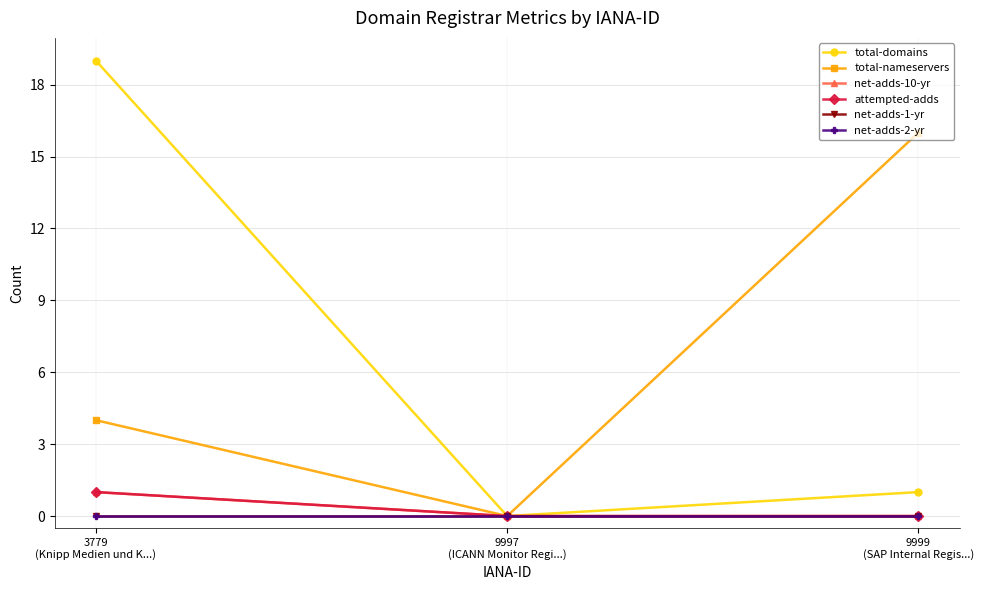

The value of total-nameservers at 3779
(Knipp Medien und K...) is 4. True or false?

True